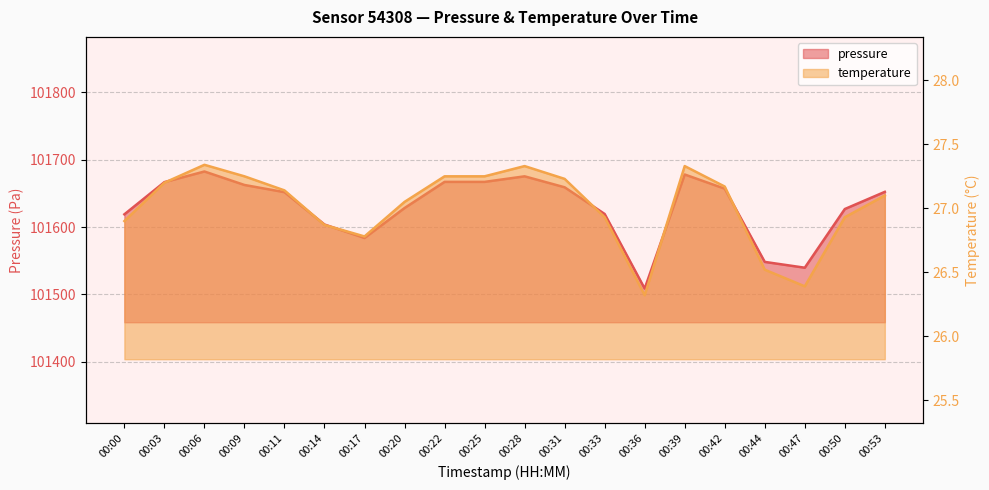

What is the total value across all series at 00:47?

101565.9